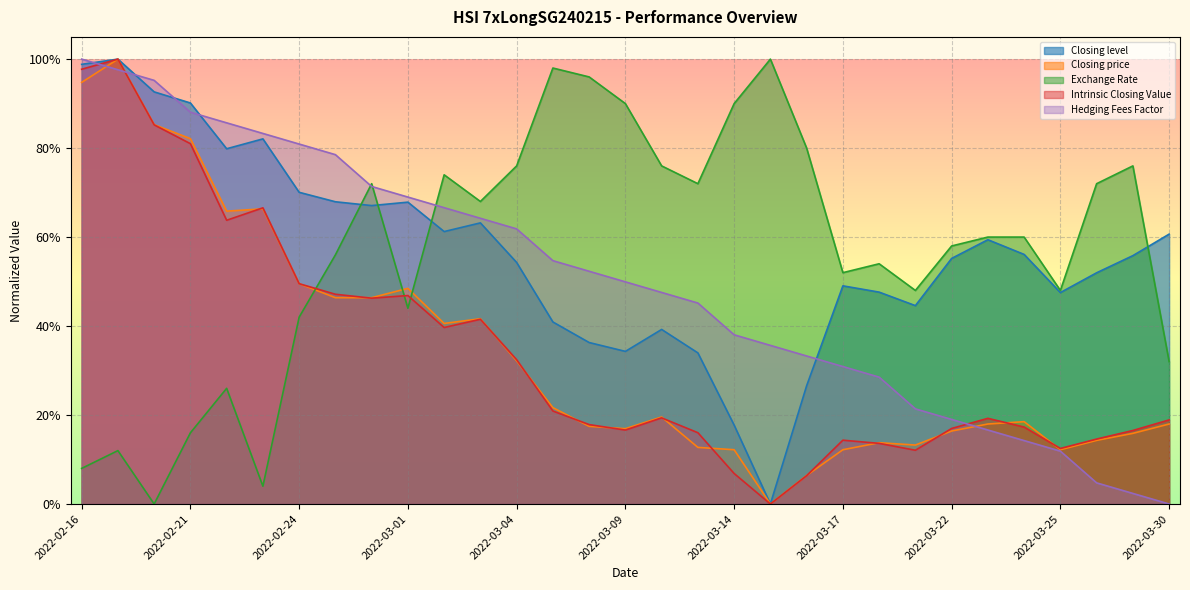

Count the number of data series in this chart.

5